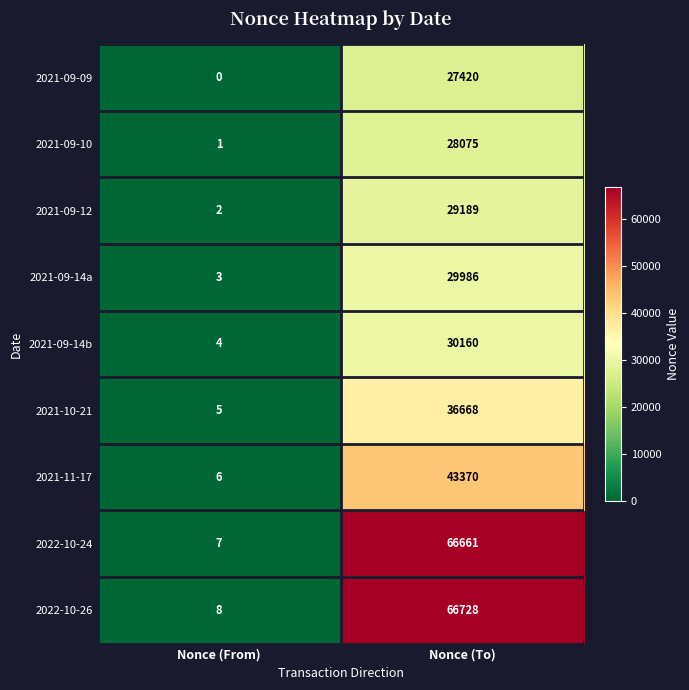

Rank the series by their maximum value, from lowest to highest.

2021-09-09, 2021-09-10, 2021-09-12, 2021-09-14a, 2021-09-14b, 2021-10-21, 2021-11-17, 2022-10-24, 2022-10-26